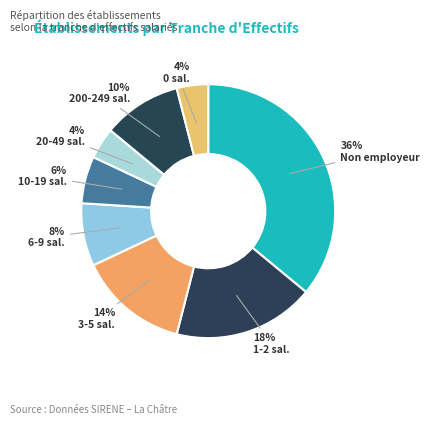

Which category has the biggest portion of the pie?

Non employeur